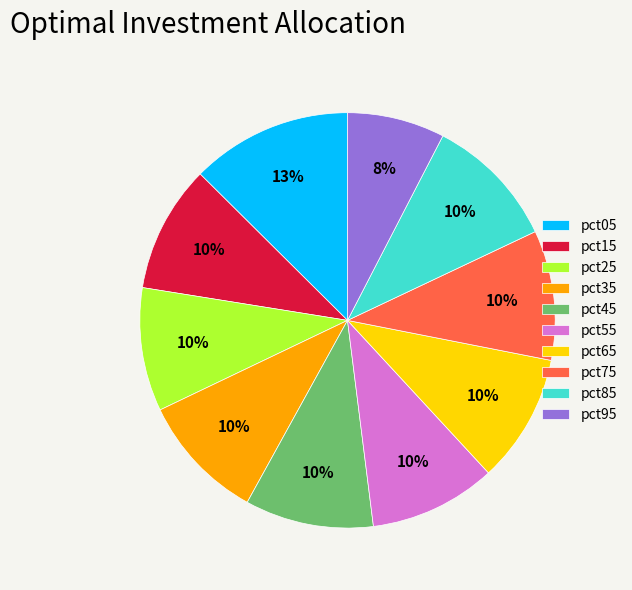

How many slices are in this pie chart?

10